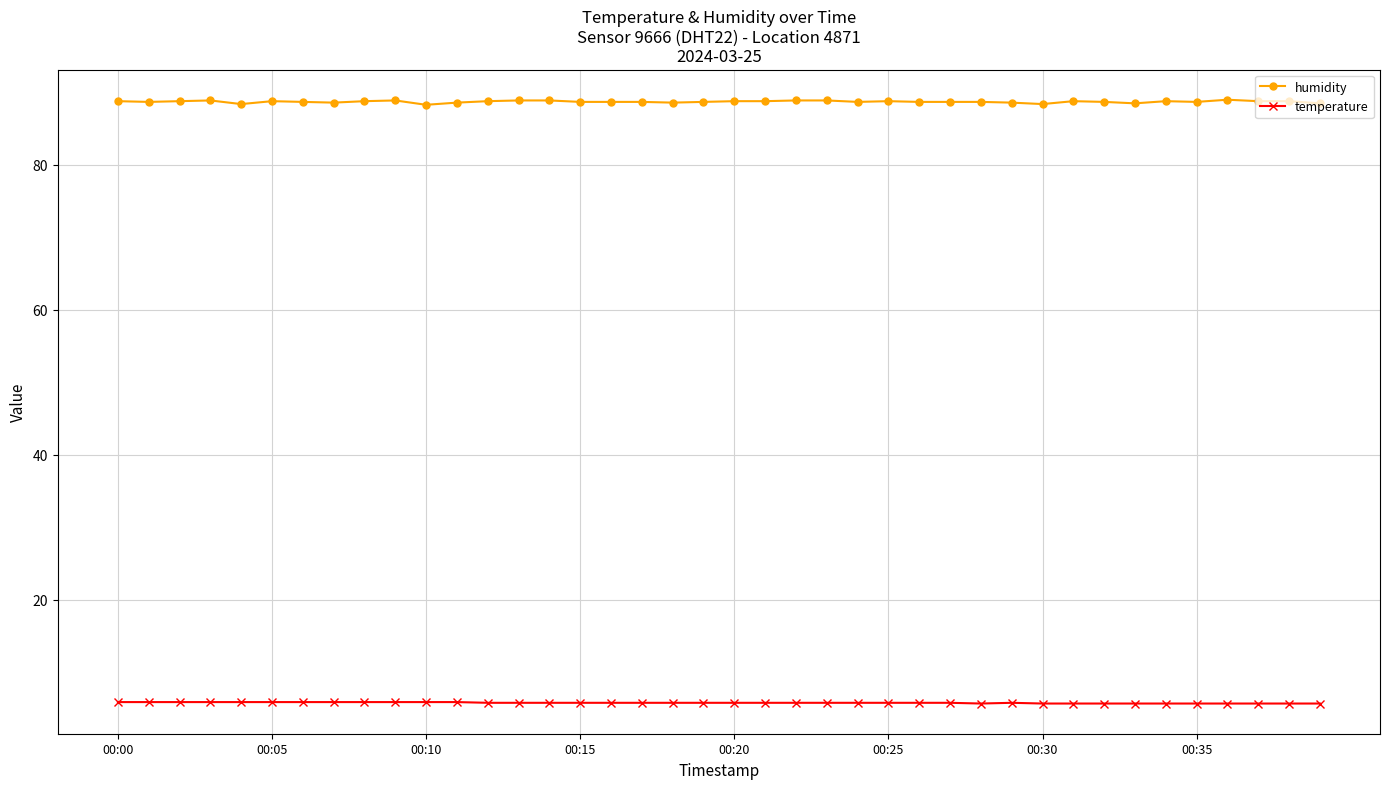

At how many categories does at least one series exceed 42?

40